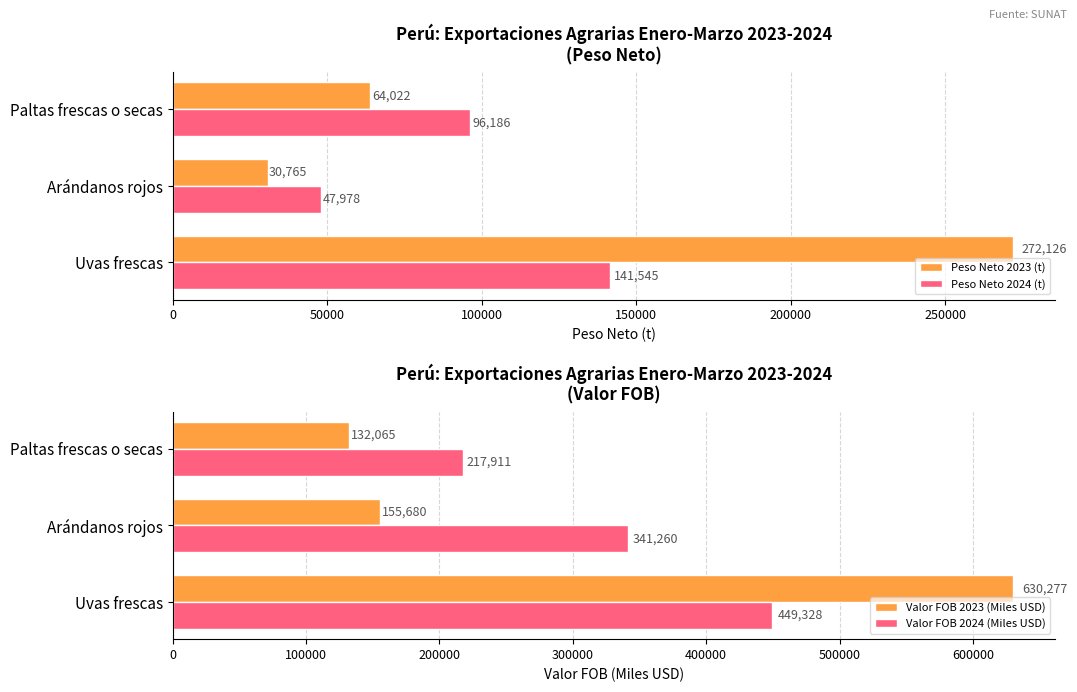

What is the value of the Peso Neto 2023 (t) bar at the 1st from the left?

272126.0